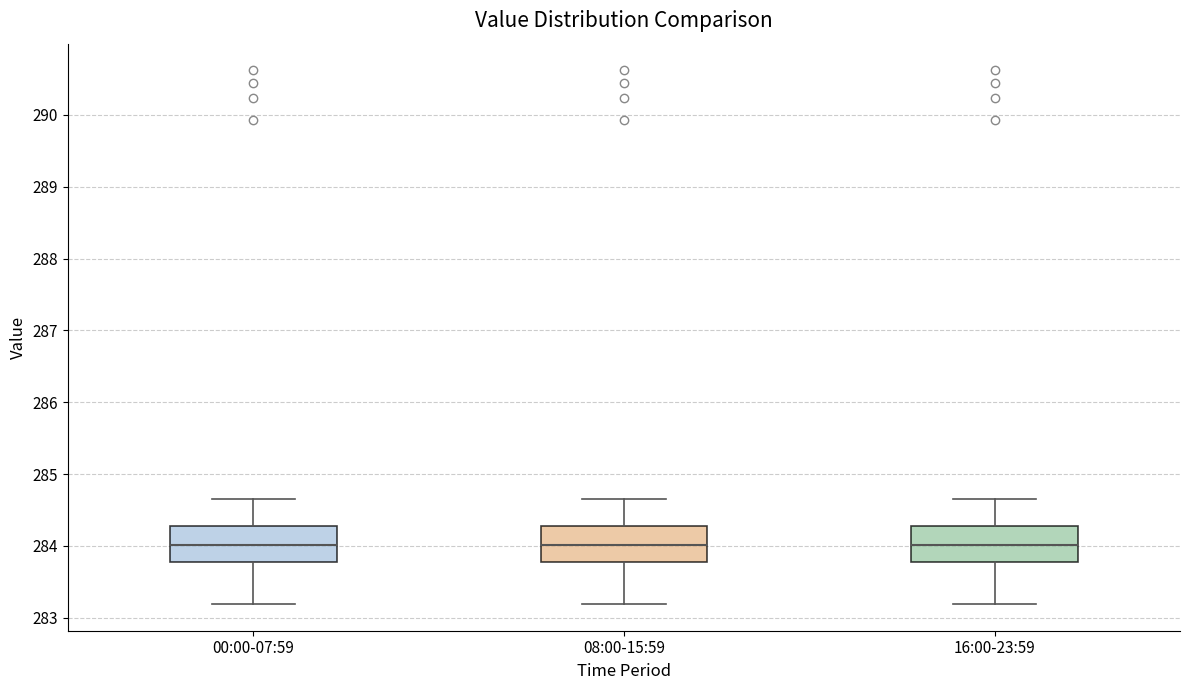

Reading left to right, transcribe this box plot: for each box, give where its median line is, the range the box spans, and where its two whiskers end, as read against the y-axis. The values are not printed on the chart, so give them approximately, as read against the axis.

00:00-07:59: median 284.0, box 283.8 to 284.3, whiskers 283.2 to 284.7
08:00-15:59: median 284.0, box 283.8 to 284.3, whiskers 283.2 to 284.7
16:00-23:59: median 284.0, box 283.8 to 284.3, whiskers 283.2 to 284.7